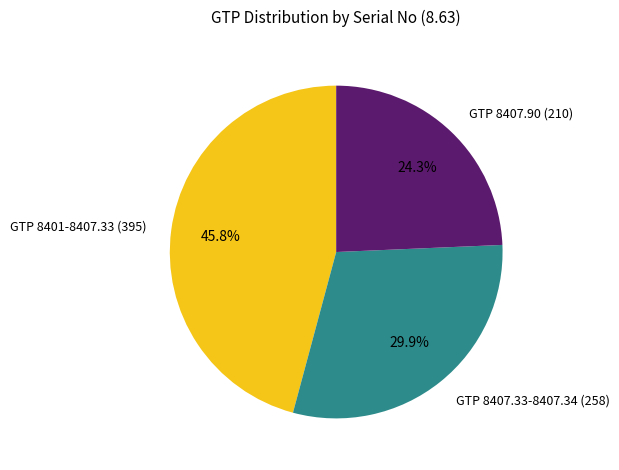

How many slices are in this pie chart?

3